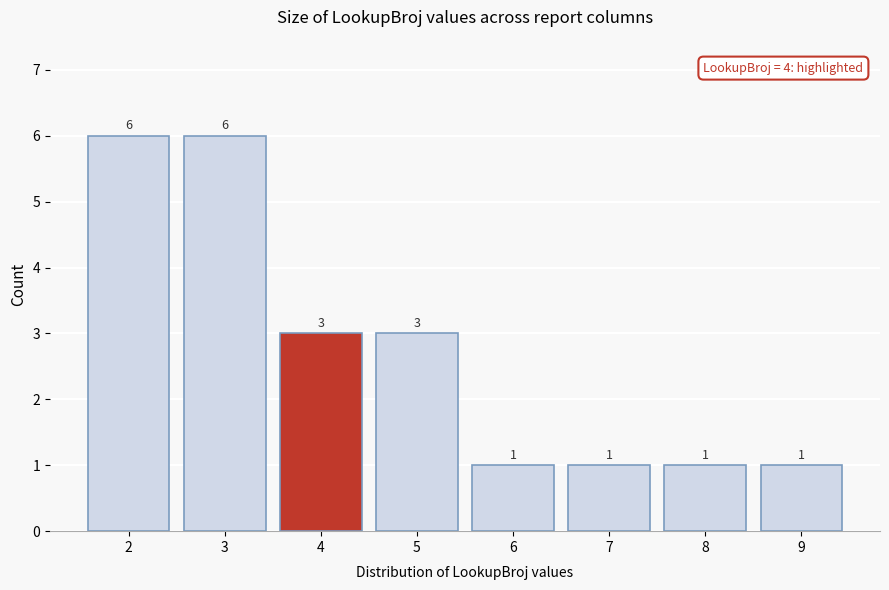

Reading right to left, transcribe all the data shown in this chart.

9=1	8=1	7=1	6=1	5=3	4=3	3=6	2=6